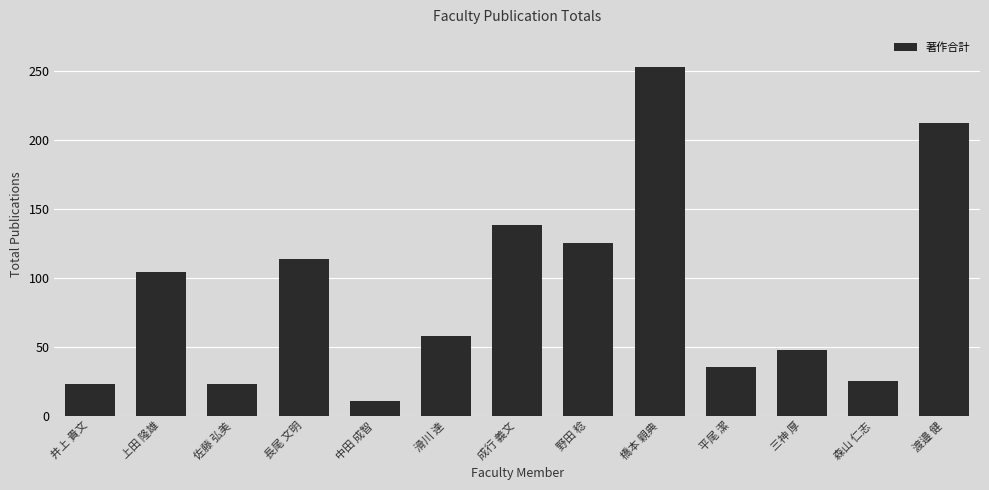

How many data points are less than 58?

6